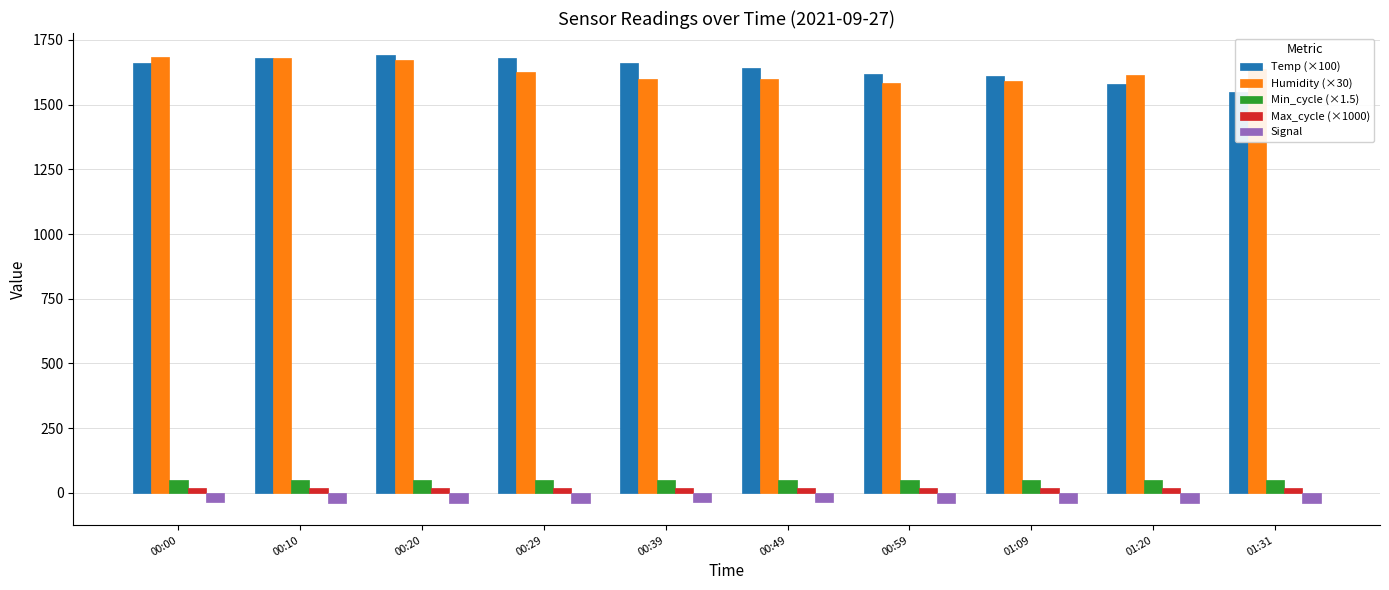

What is the label of the 4th bar from the left?

00:29